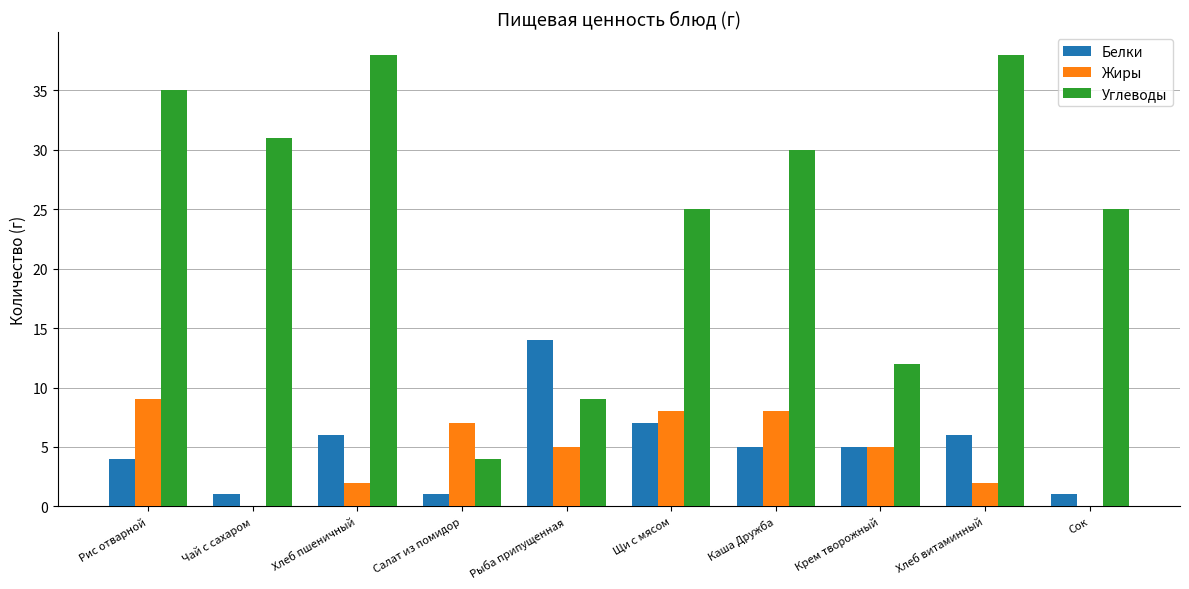

What is the total value across all series at Сок?

26